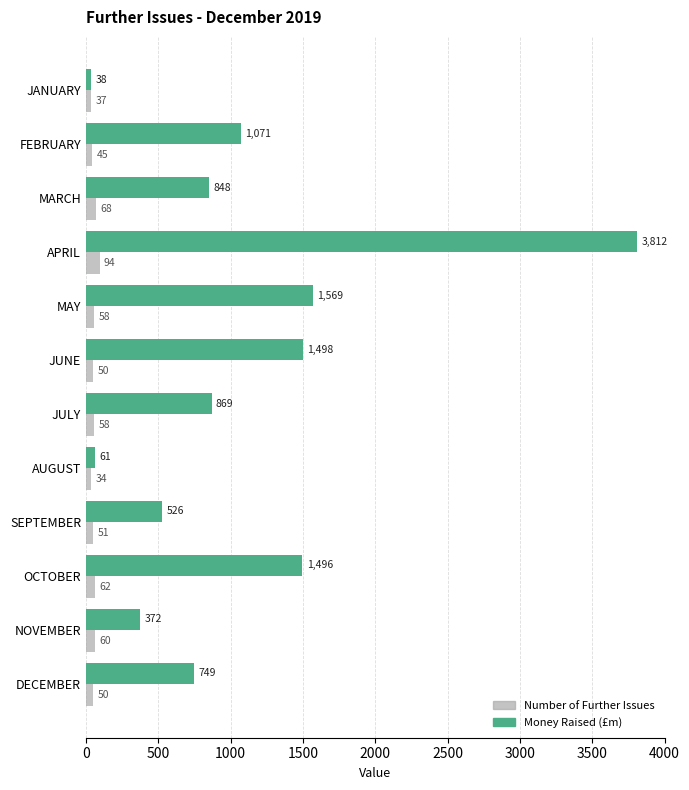

Rank the series at DECEMBER from lowest to highest value.

Number of Further Issues, Money Raised (£m)